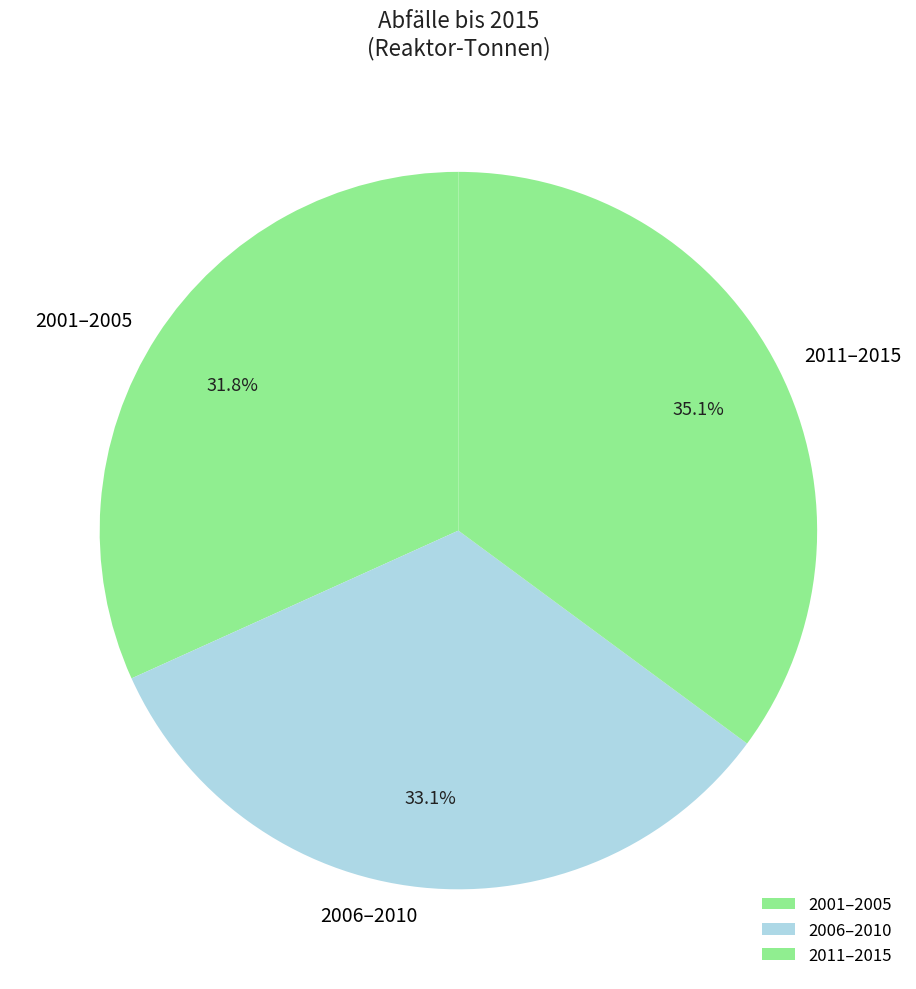

Is the sum of 2006–2010 and 2001–2005 greater than half?

Yes